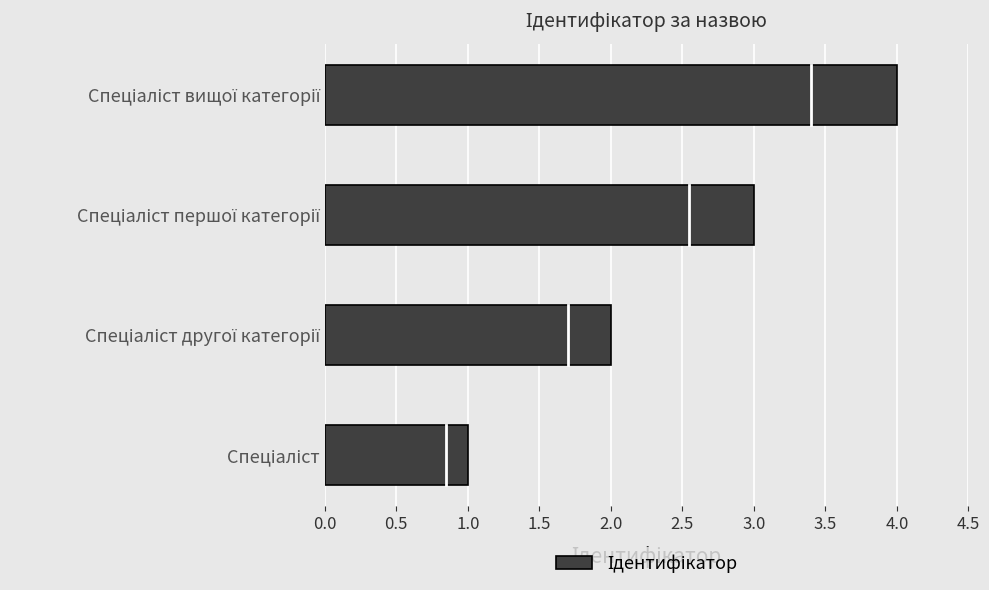

What is the maximum value shown in the chart?

4